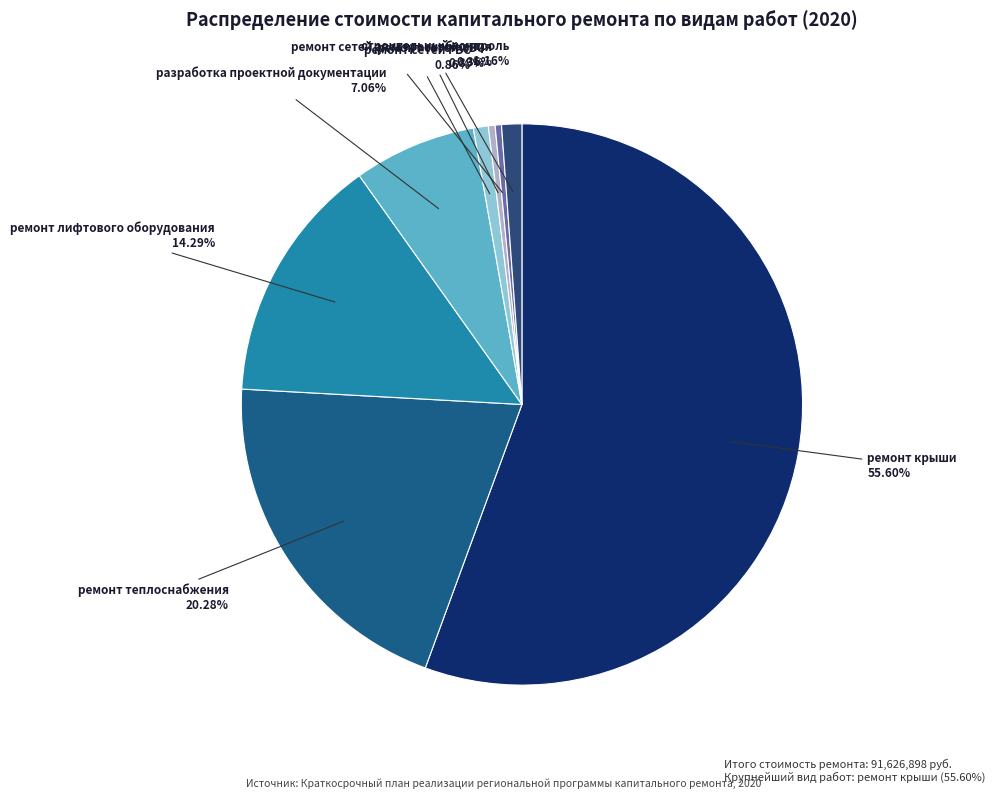

How many slices are in this pie chart?

8